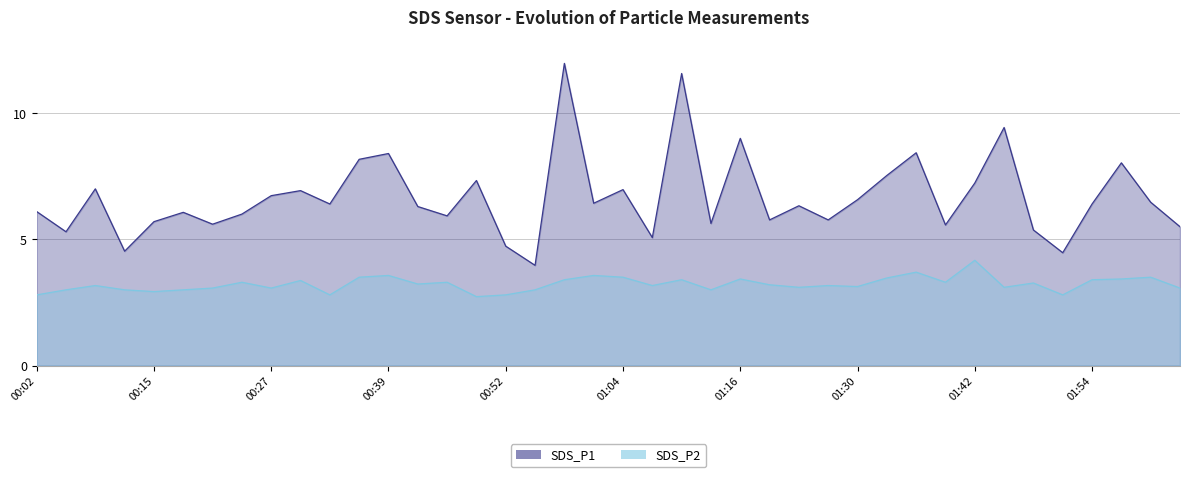

What is the total value across all series at 18?

15.4